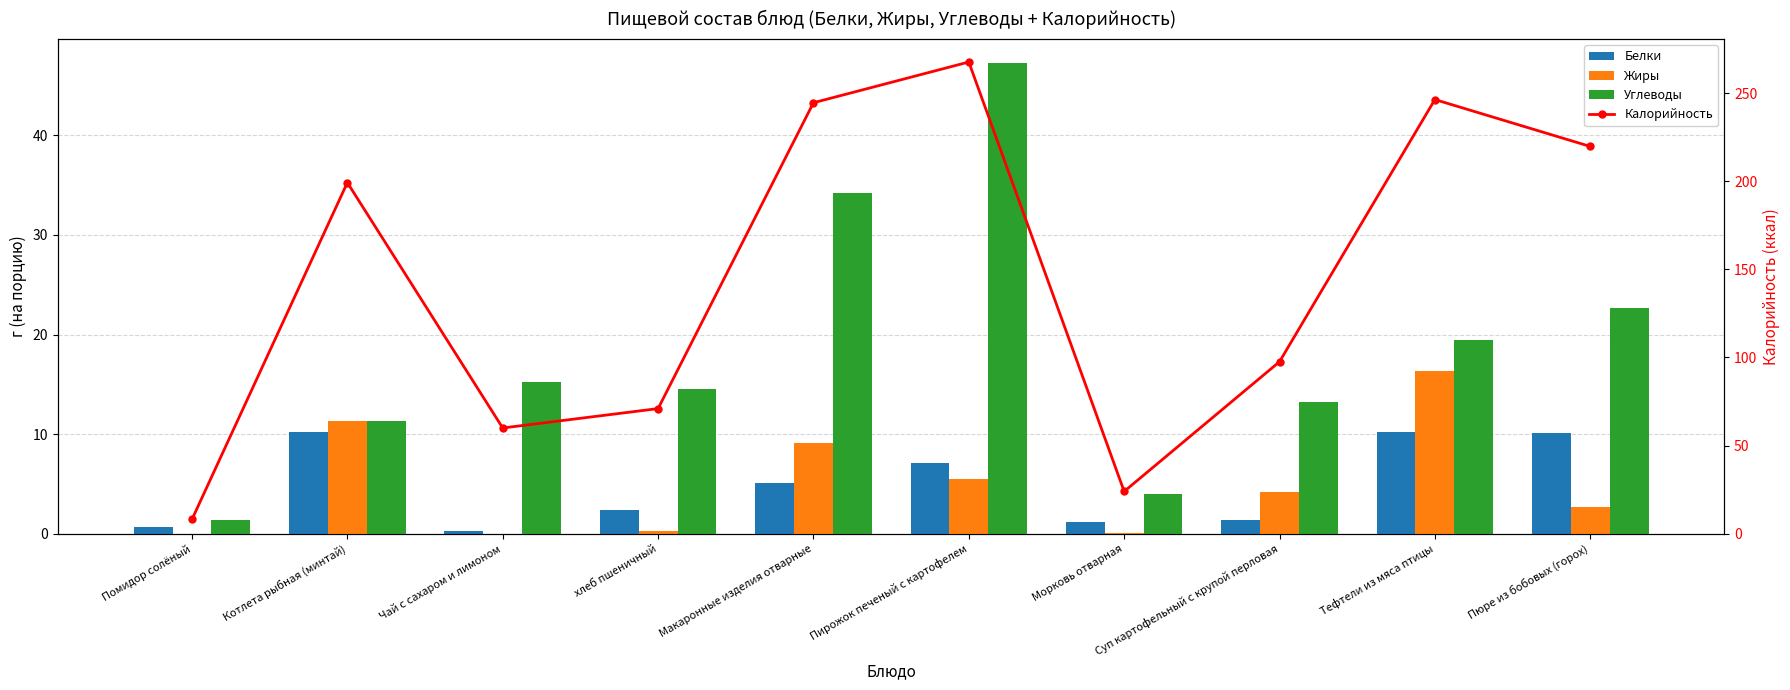

How many values in Жиры are above zero?

8